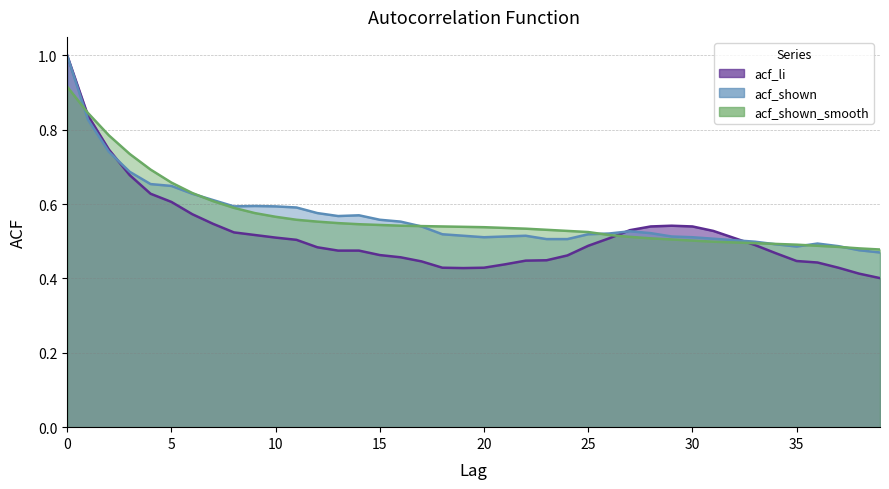

At how many categories does at least one series exceed 0?

40